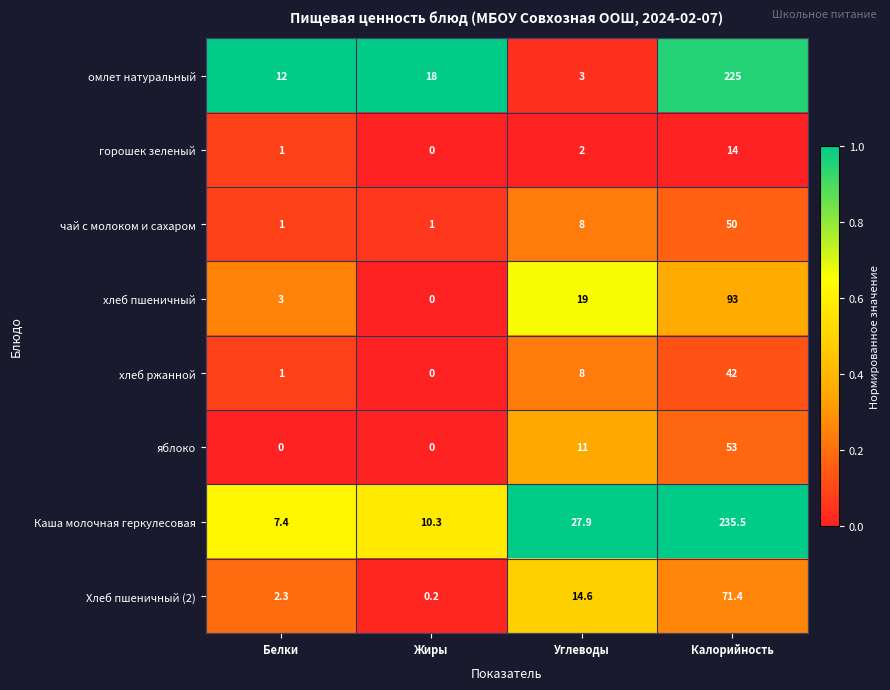

At how many categories does at least one series exceed 0?

4